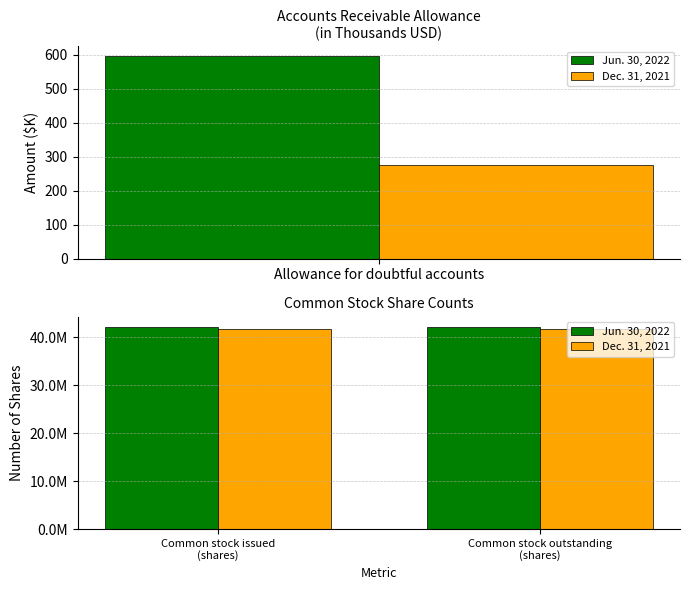

Which category has the lowest value across all series?

Common stock issued (shares)